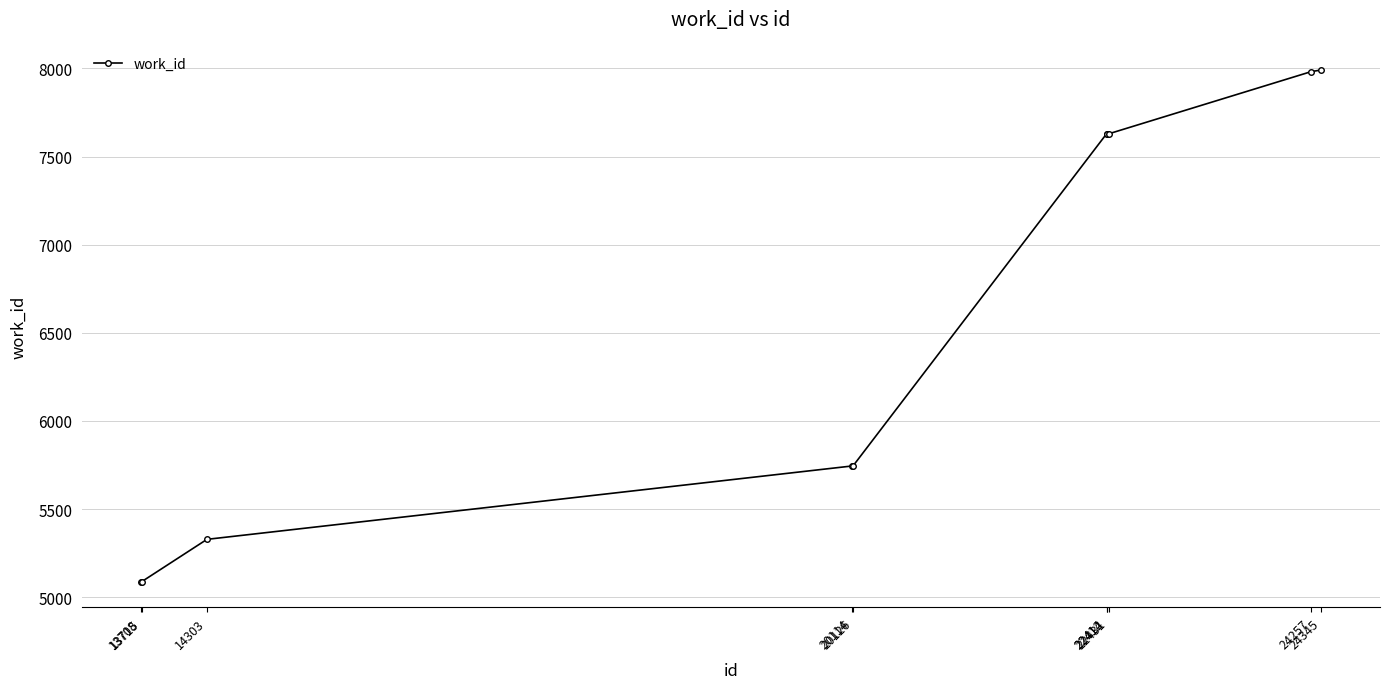

Is this an area chart (filled region under the line)?

No